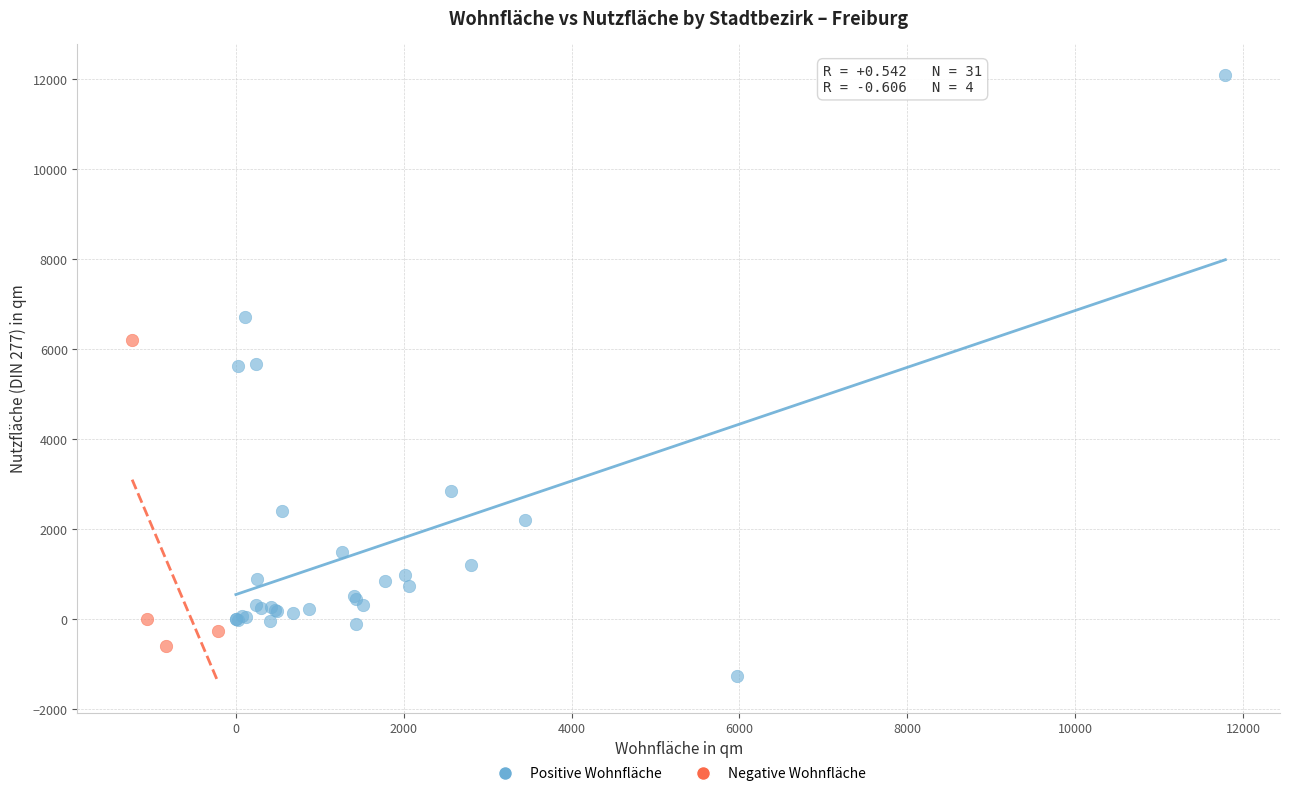

What are all the series names shown in the legend?

Positive Wohnfläche, Negative Wohnfläche